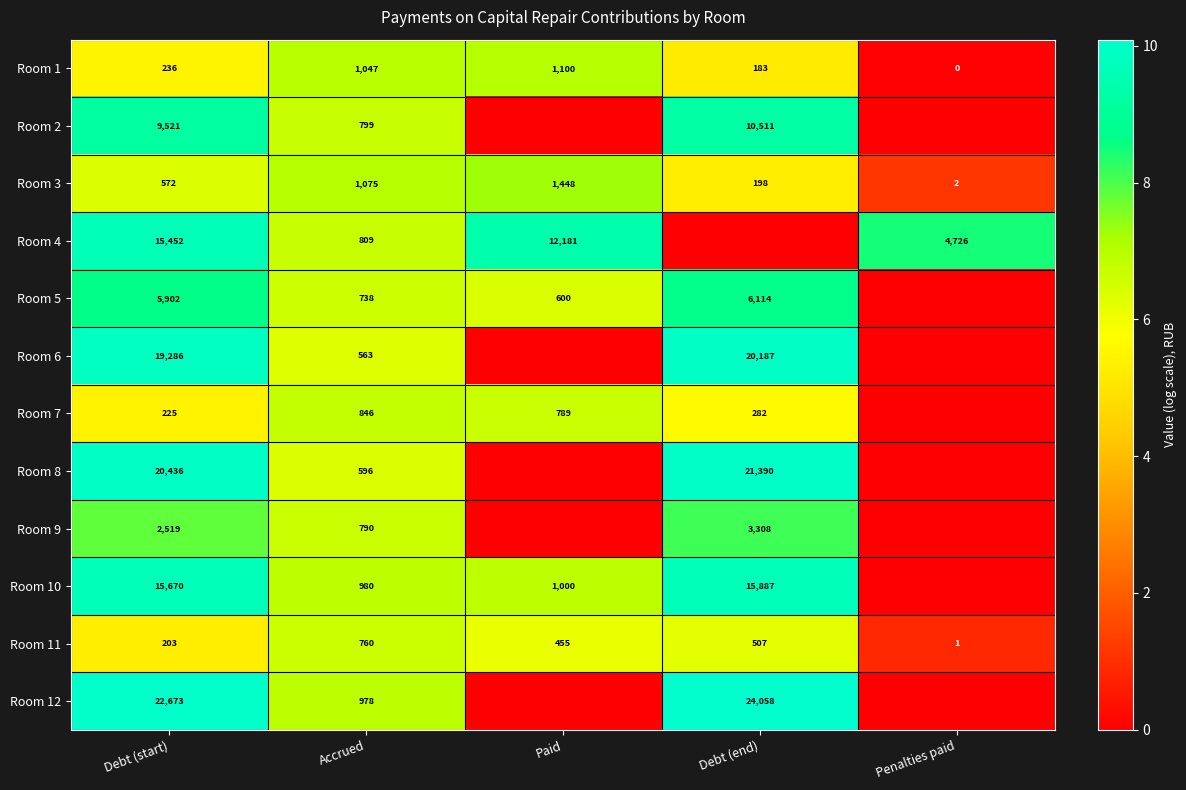

What is the difference between the highest and lowest values at Debt (start)?

22470